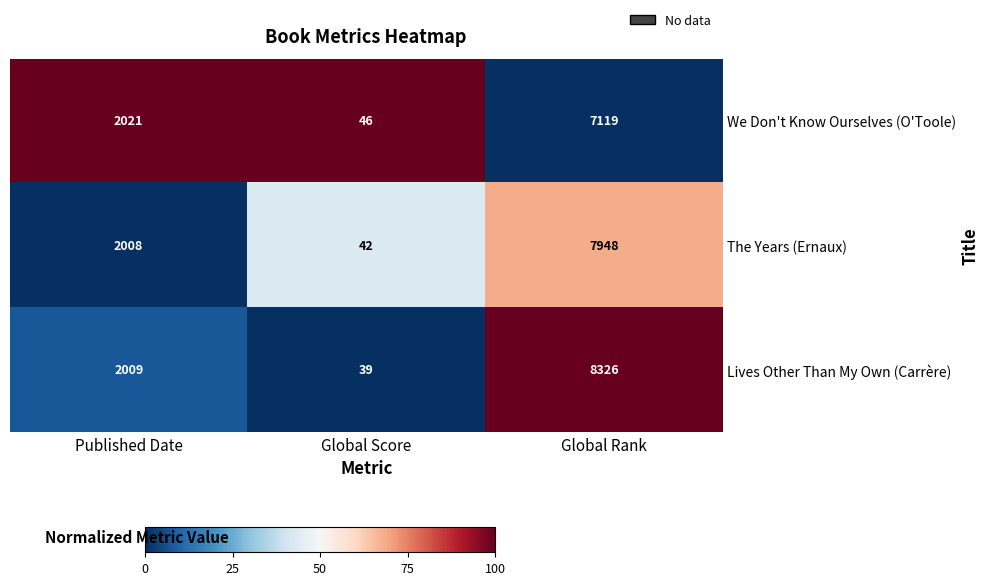

Is the value of Lives Other Than My Own (Carrère) at Global Score greater than the value of The Years (Ernaux) at Published Date?

No